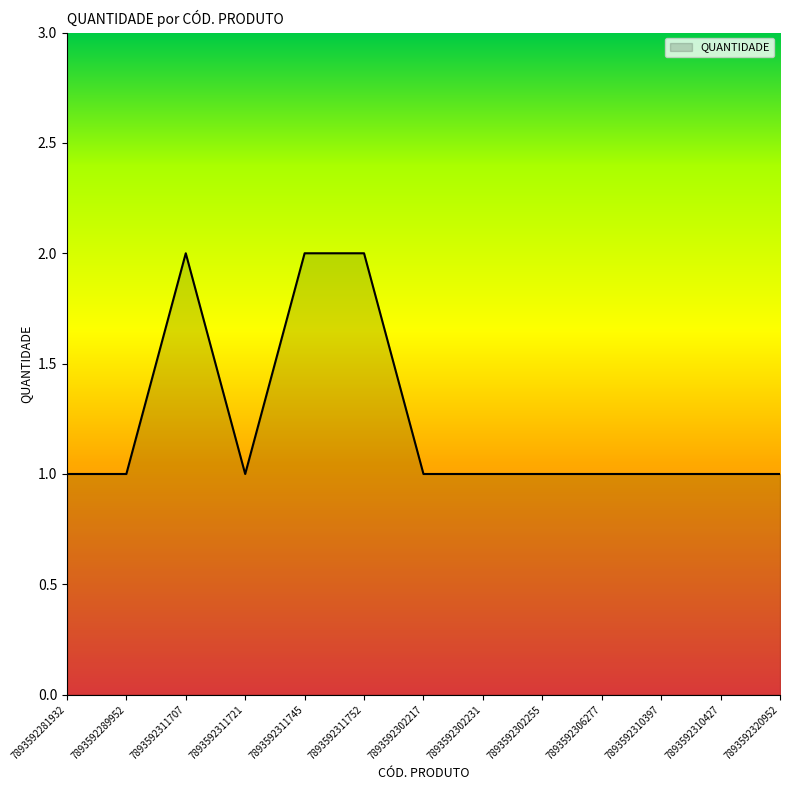

Reading left to right, what are all the values shown in this chart?

7893592281932=1	7893592289952=1	7893592311707=2	7893592311721=1	7893592311745=2	7893592311752=2	7893592302217=1	7893592302231=1	7893592302255=1	7893592306277=1	7893592310397=1	7893592310427=1	7893592320952=1